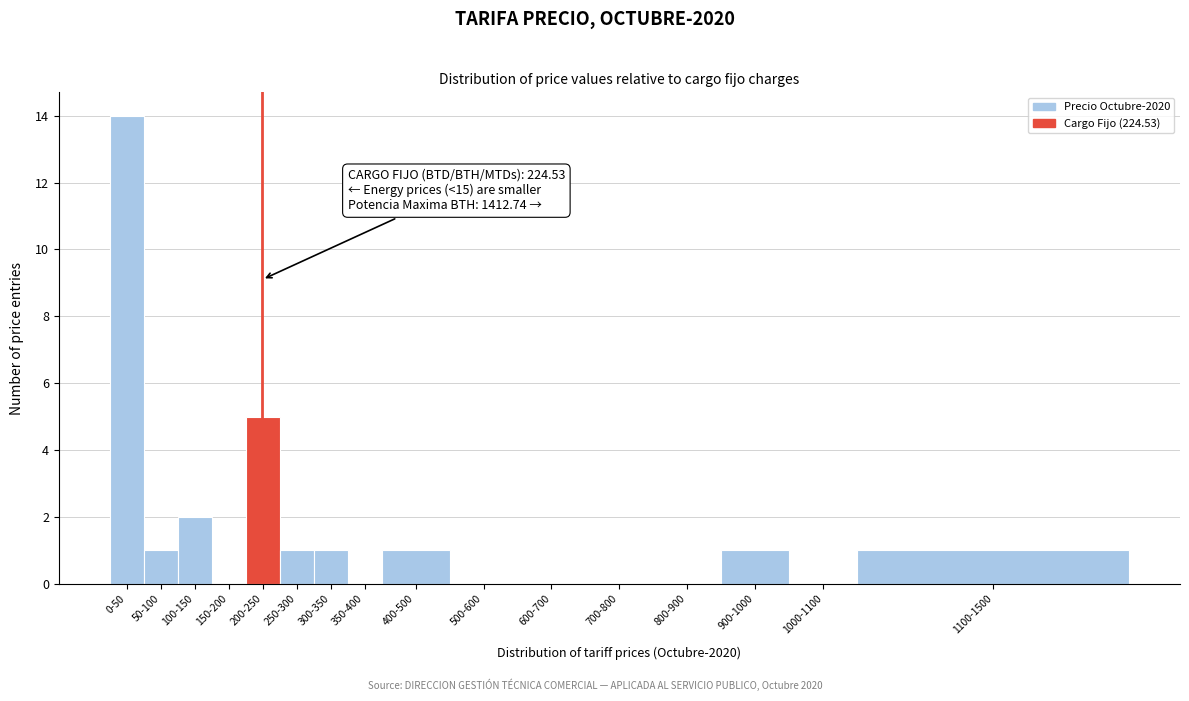

Reading right to left, what are all the values shown in this chart?

1100-1500=1	1000-1100=0	900-1000=1	800-900=0	700-800=0	600-700=0	500-600=0	400-500=1	350-400=0	300-350=1	250-300=1	200-250=5	150-200=0	100-150=2	50-100=1	0-50=14